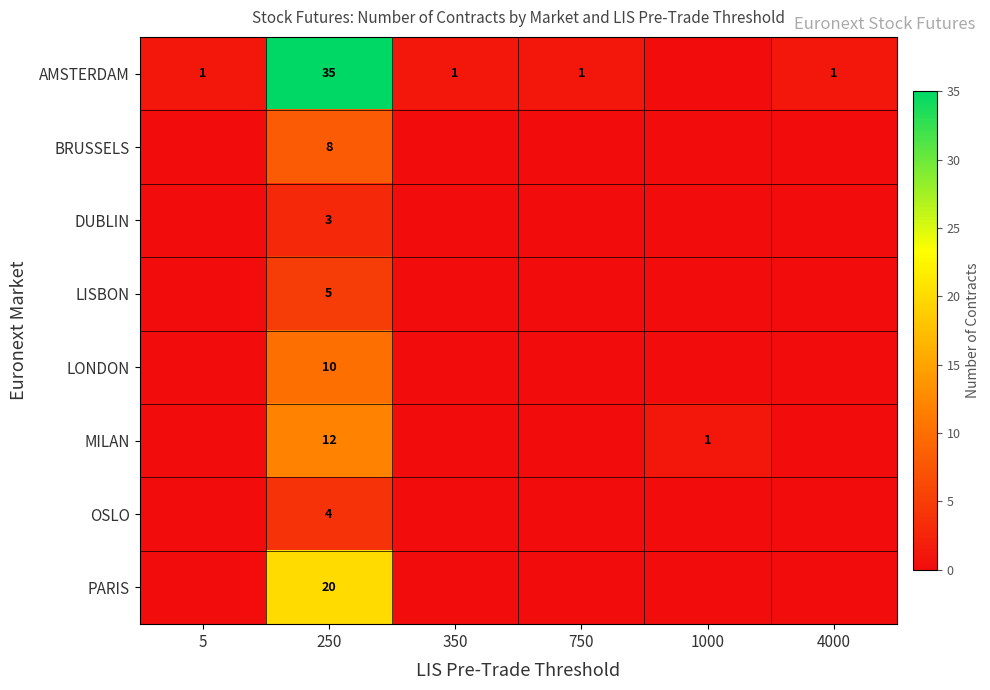

What is the difference between the highest and lowest values at 250?

32